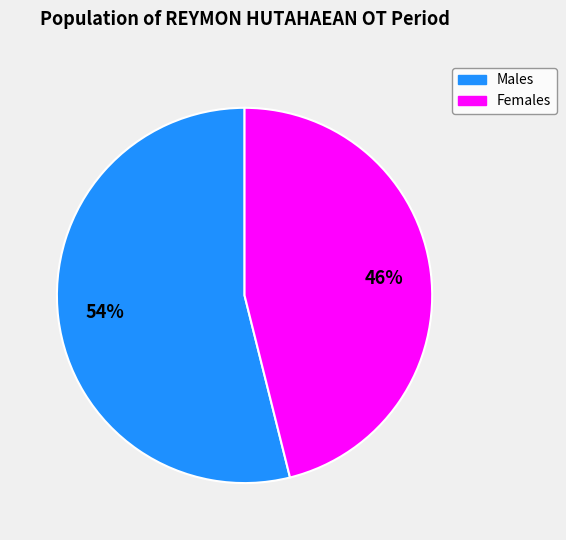

To the nearest percent, what is the difference between the largest and smallest slice percentages?

8%